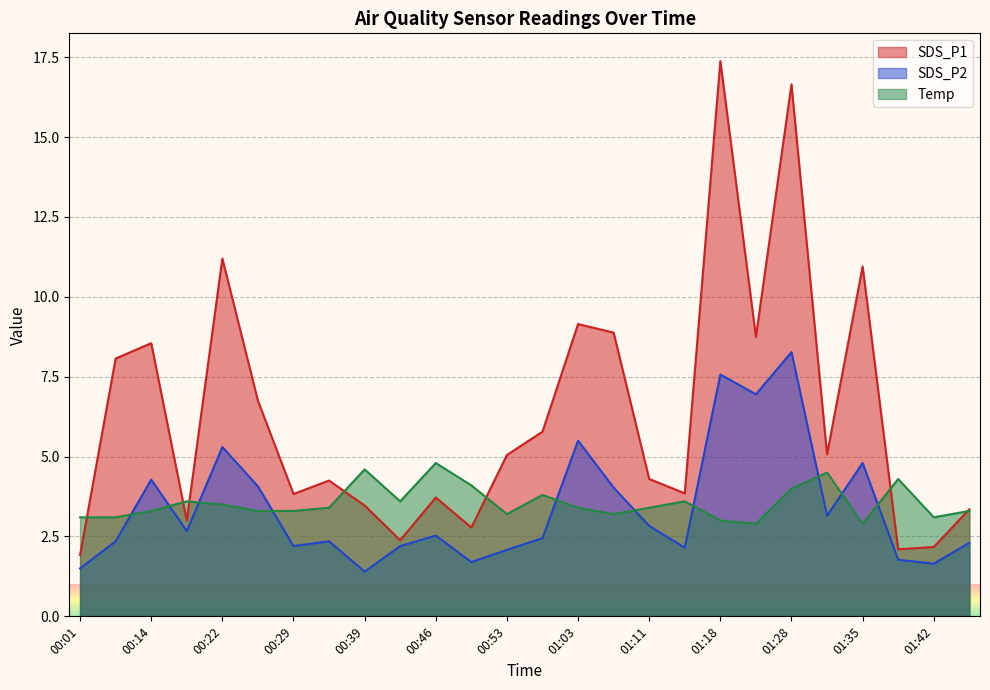

What is the difference between the SDS_P1 values at 01:16 and 01:23?

4.9